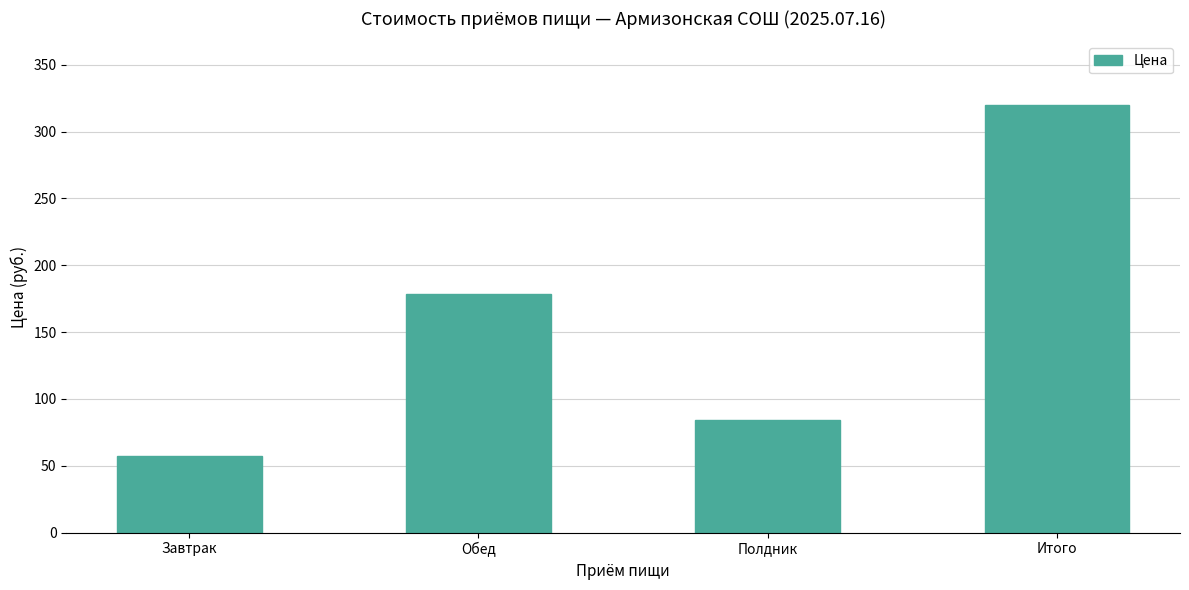

True or false: the data shows 96.7 at Итого.

False